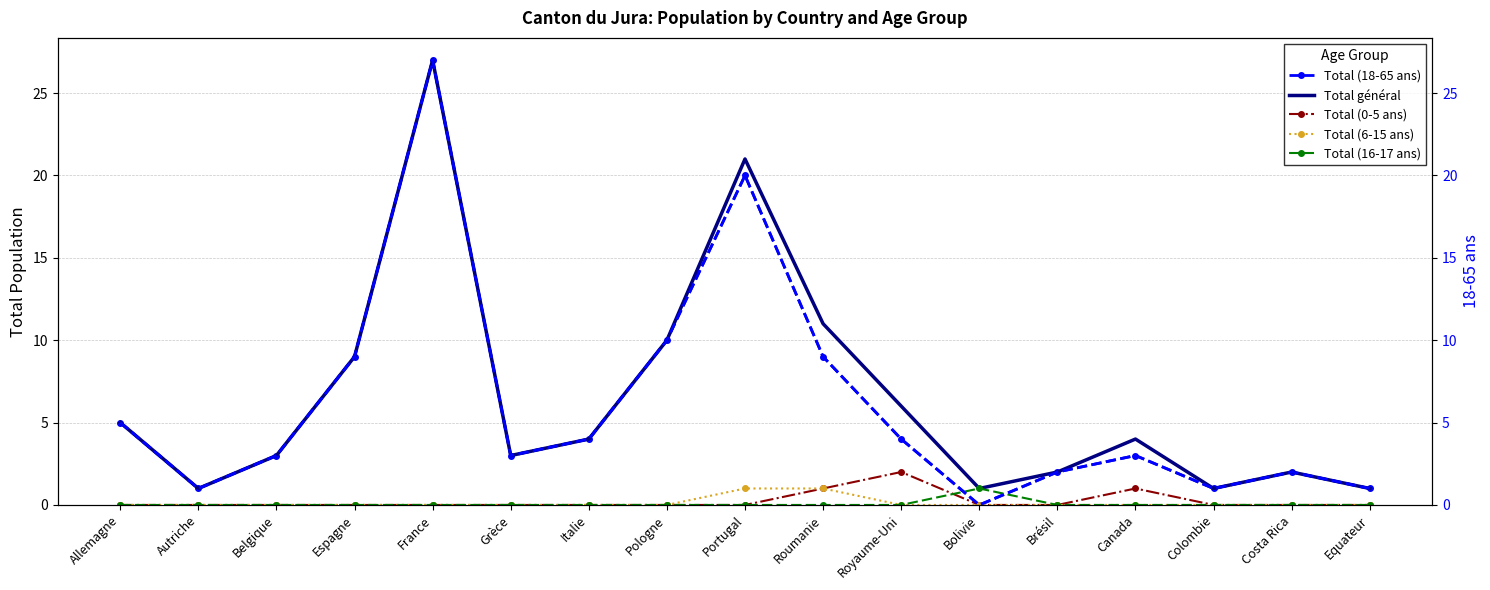

True or false: Total général and 18-65 ans (right axis) intersect in this chart.

False